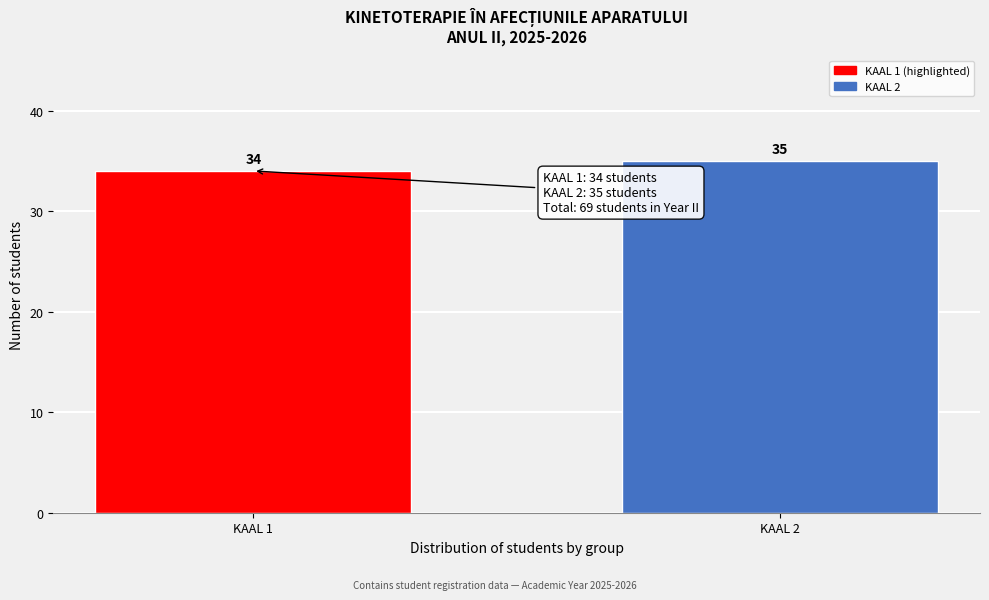

Reading left to right, transcribe all the data shown in this chart.

34	35